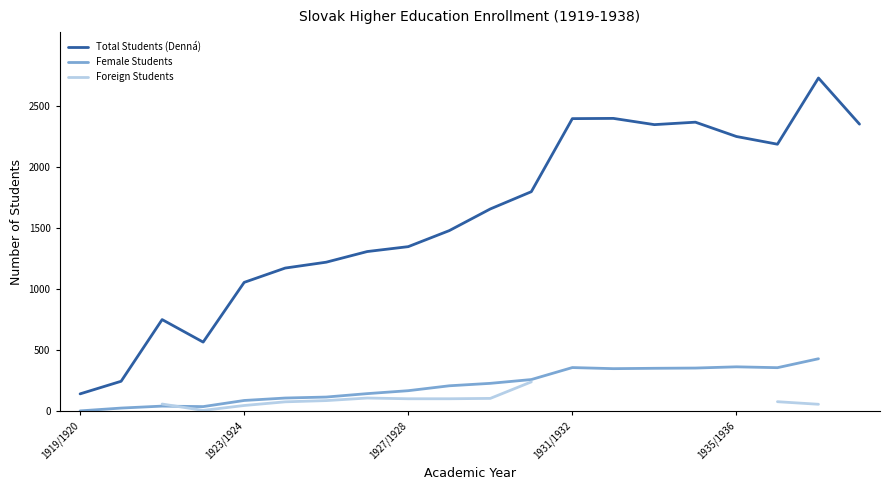

How many lines are shown in the chart?

3